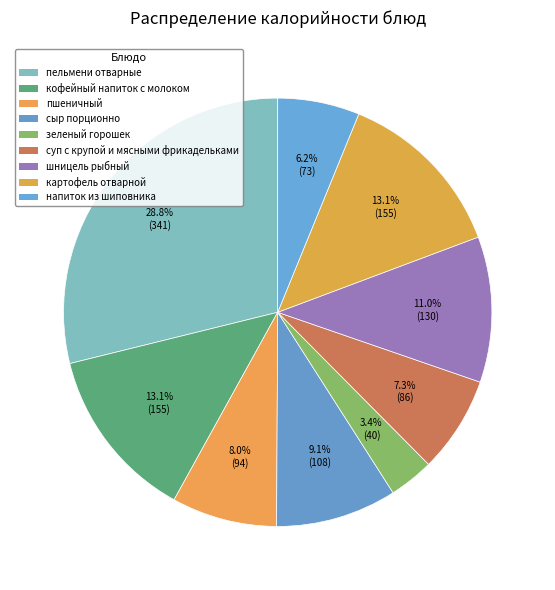

Between пельмени отварные and кофейный напиток с молоком, which is larger?

пельмени отварные